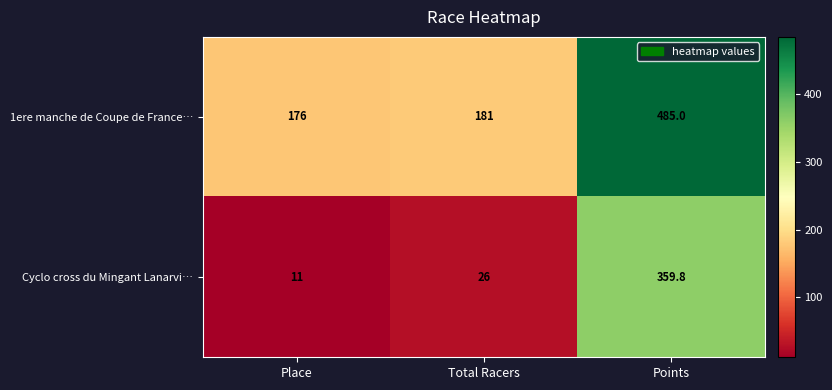

What is the minimum value shown in the chart?

11.0